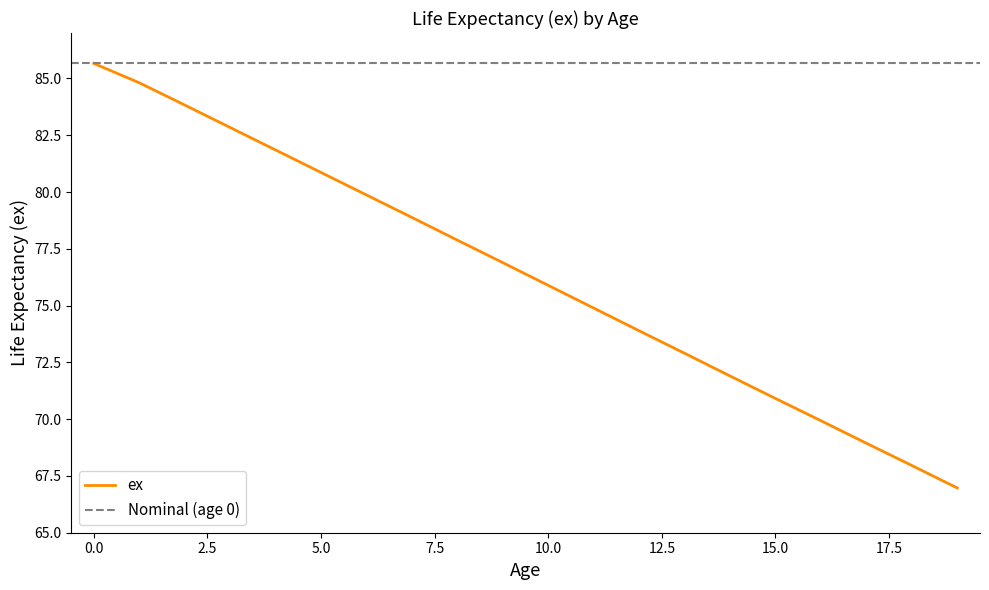

Reading left to right, list all the values displayed in this chart.

0=85.7	1=84.8	2=83.8	3=82.8	4=81.8	5=80.9	6=79.9	7=78.9	8=77.9	9=76.9	10=75.9	11=74.9	12=73.9	13=72.9	14=71.9	15=70.9	16=69.9	17=68.9	18=68.0	19=67.0